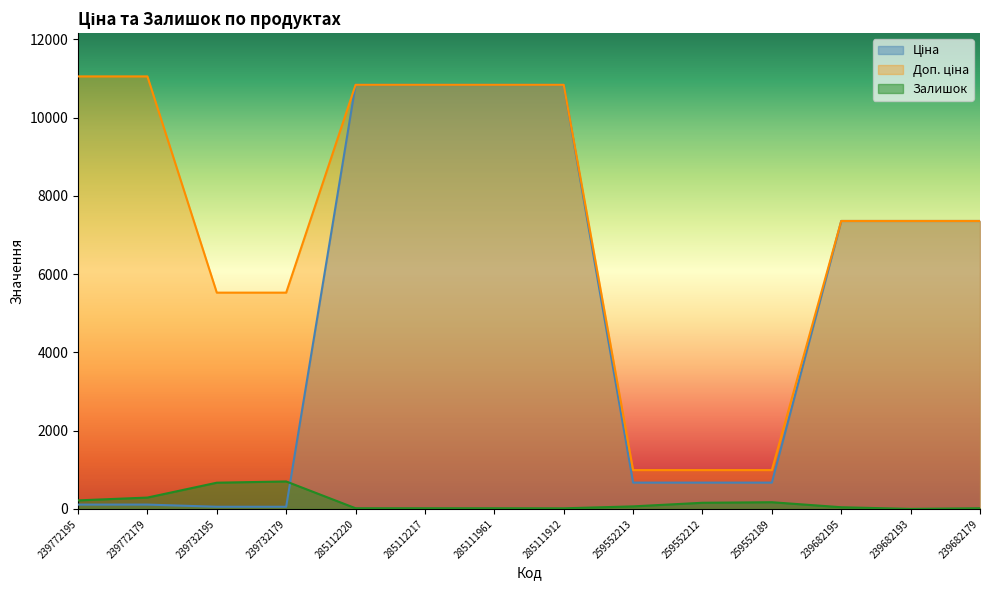

Reading left to right, extract all data points from this chart.

Ціна: 110.5	110.5	55.3	55.3	10840.1	10840.1	10840.1	10840.1	672.1	672.1	672.1	7360.2	7360.2	7360.2
Доп. ціна: 11055.0	11055.0	5528.0	5528.0	10840.1	10840.1	10840.1	10840.1	992.7	992.7	992.7	7360.2	7360.2	7360.2
Залишок: 218.0	290.0	670.0	702.0	17.0	17.0	17.0	15.0	65.0	157.0	171.0	43.0	0.0	17.0